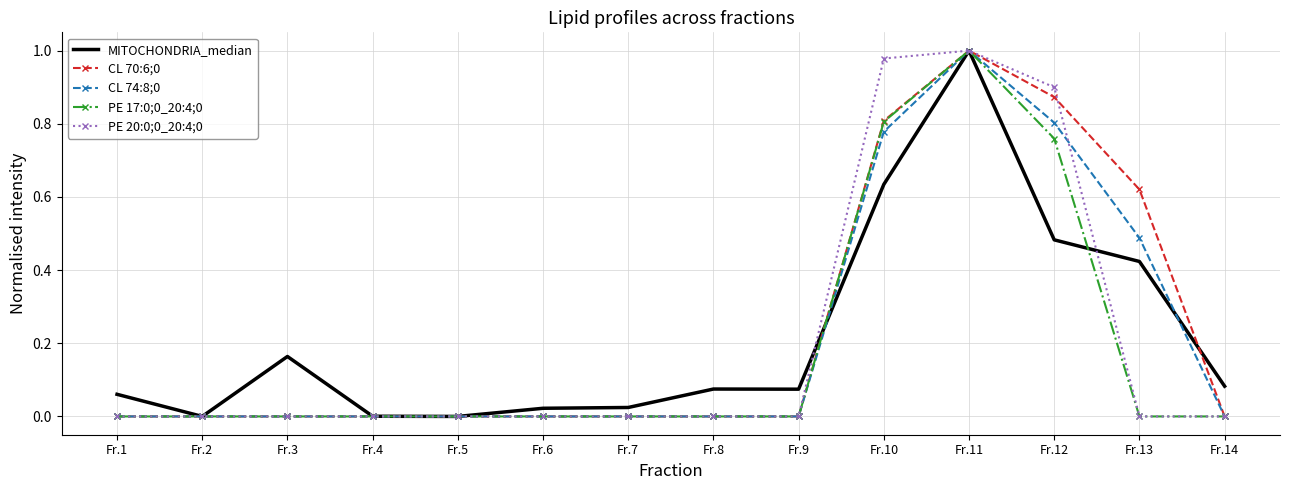

The value of PE 20:0;0_20:4;0 at Fr.7 is -0.5. True or false?

False